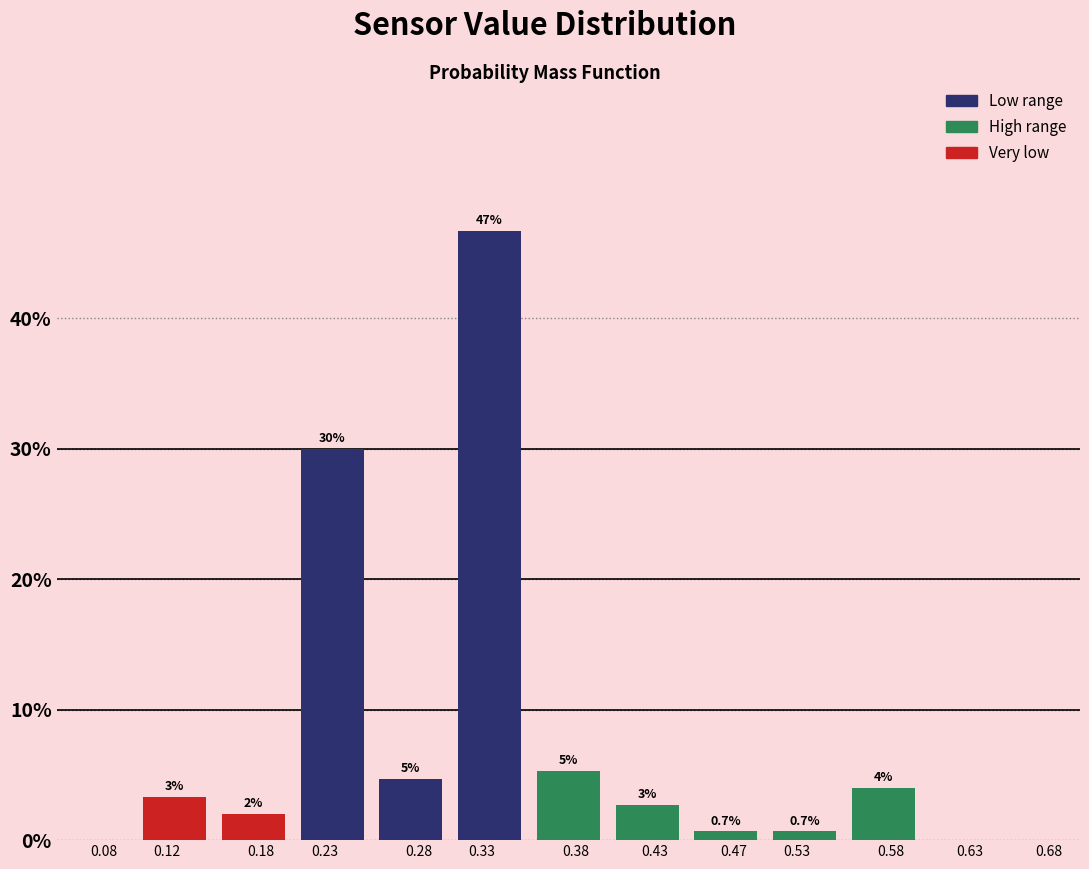

What is the greatest value displayed?

46.7